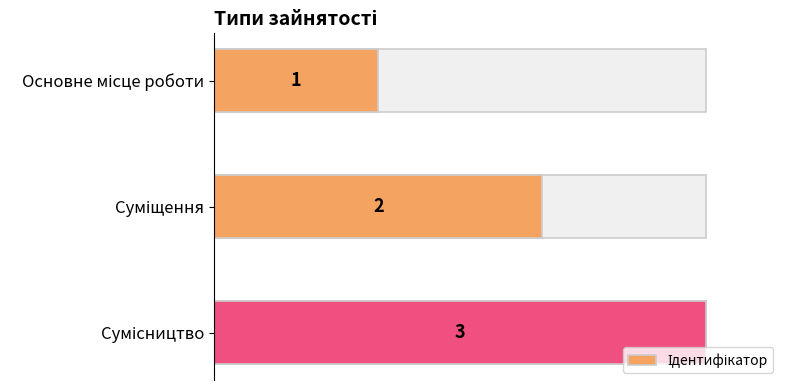

What is the maximum value shown in the chart?

3